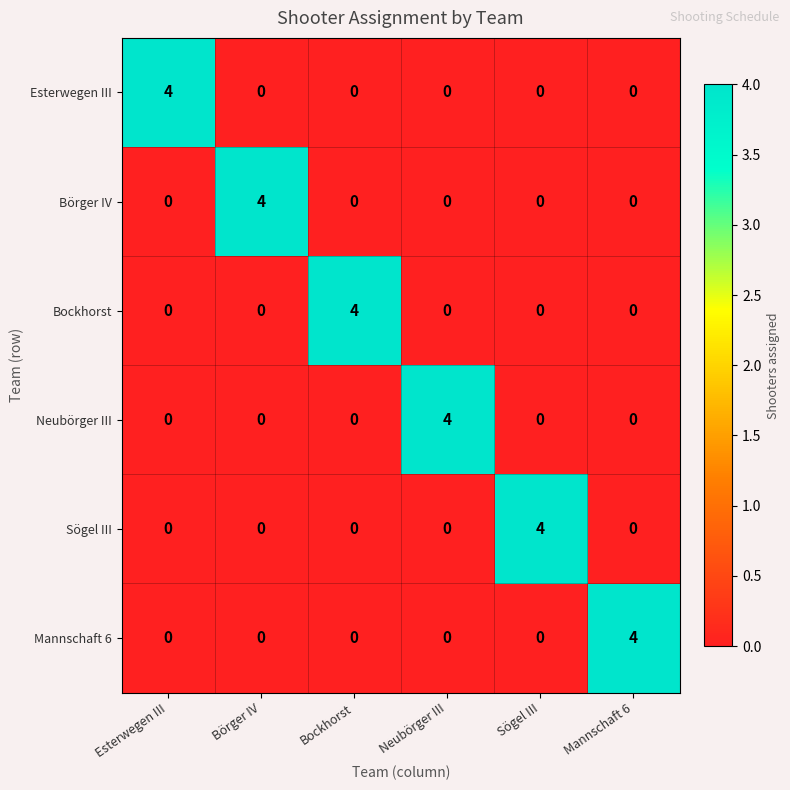

Count the number of categories in the chart.

6